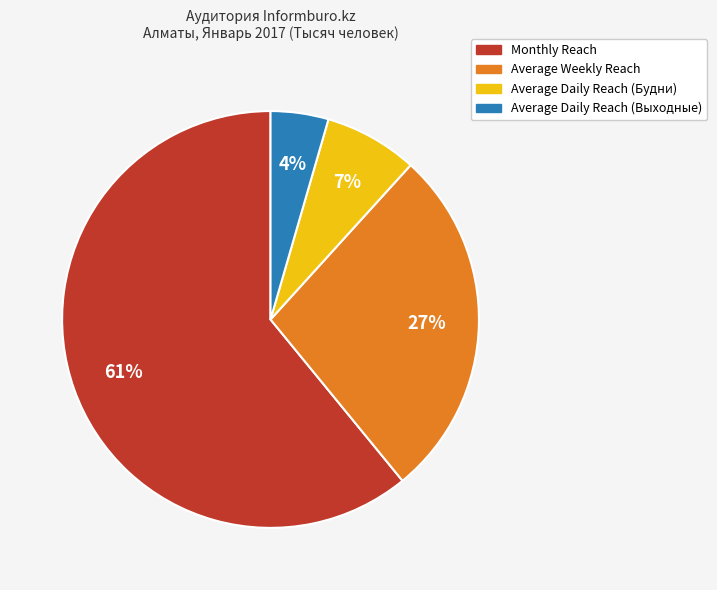

To the nearest percent, what percentage of the pie is Average Daily Reach (Будни)?

7%